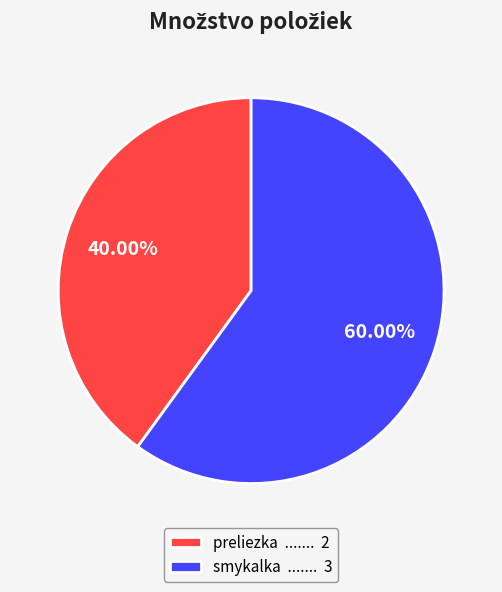

What percentage is the smykalka slice, to the nearest percent?

60%